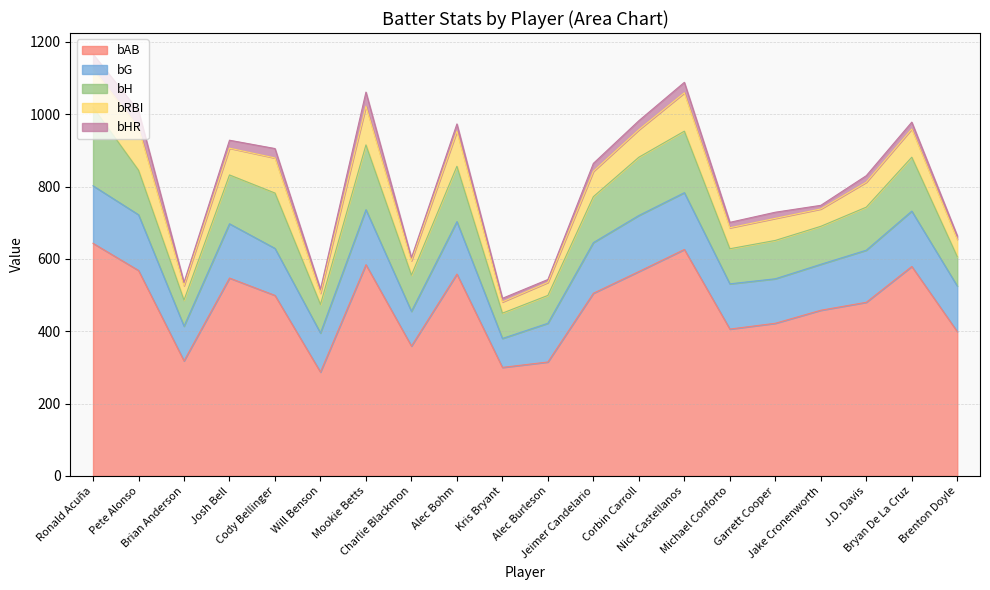

What is the label of the 16th point from the right?

Cody Bellinger